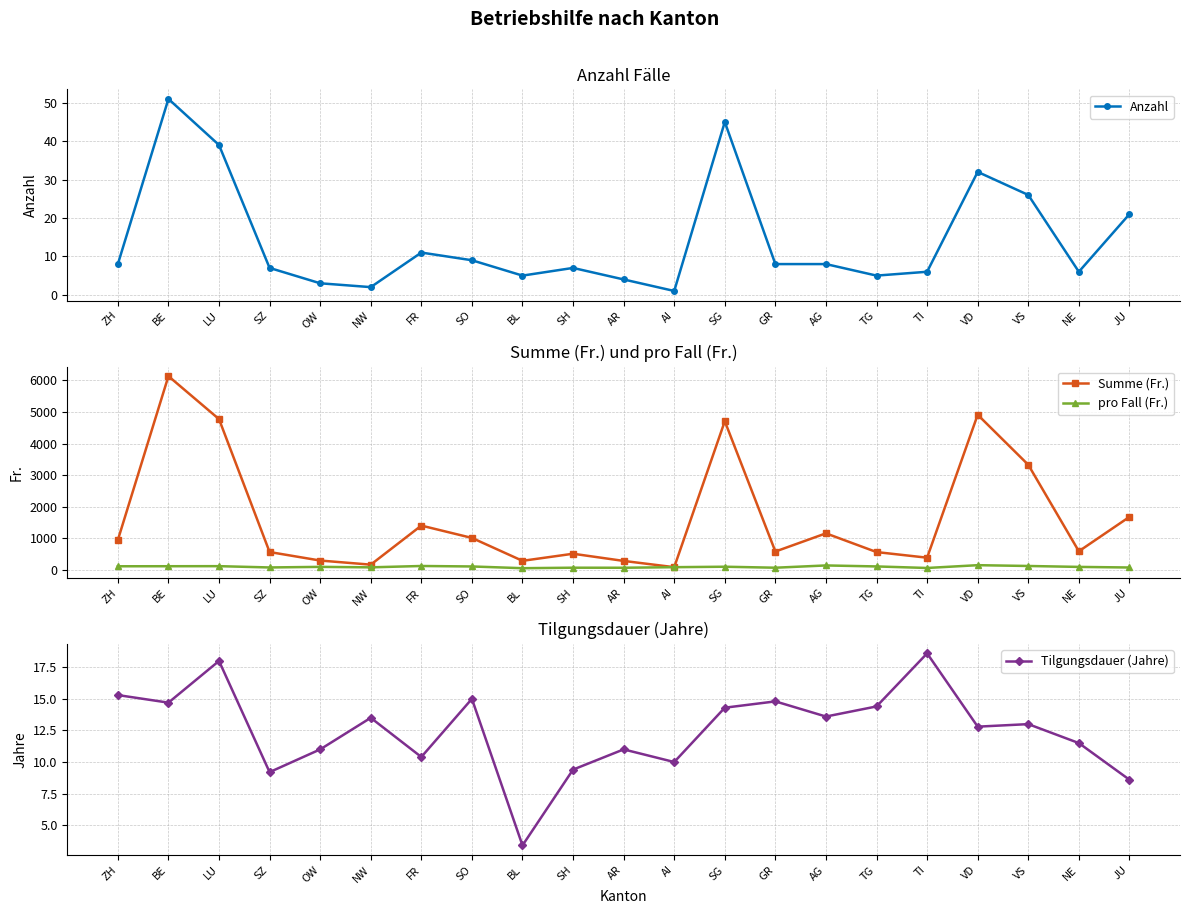

Where is the first local minimum for Tilgungsdauer (Jahre)?

BE